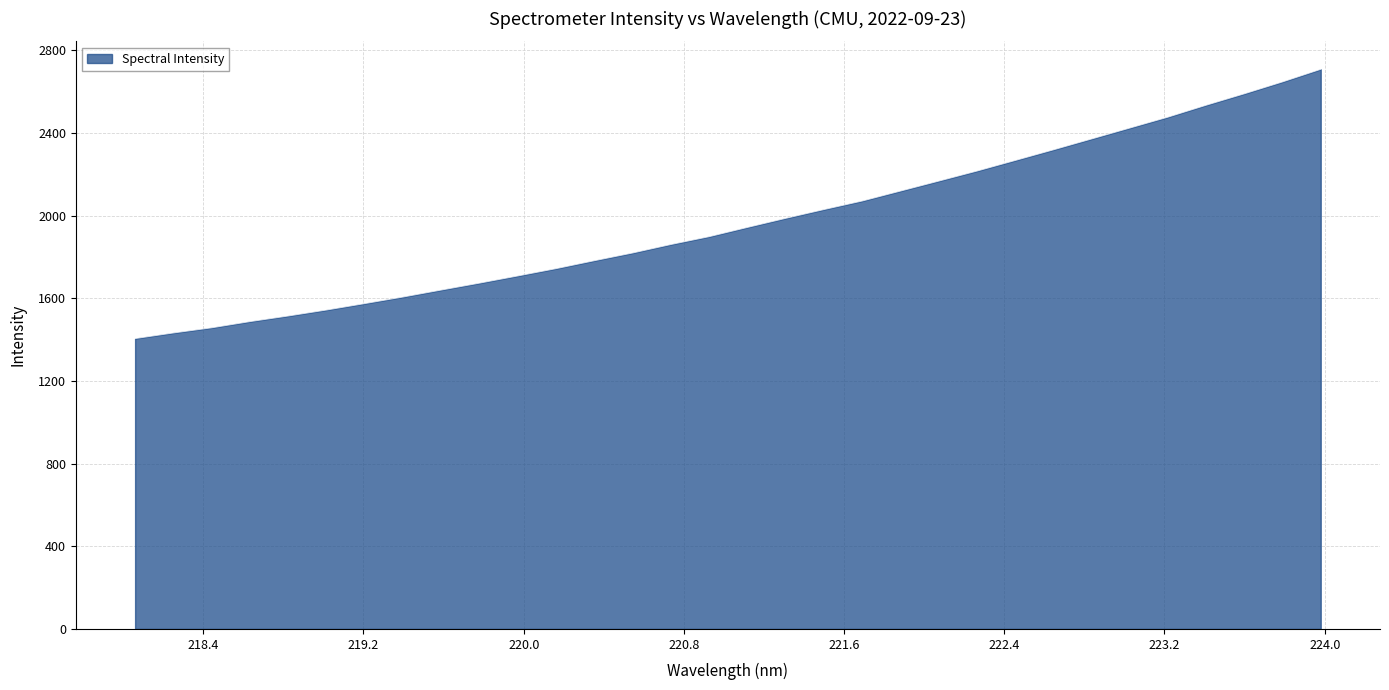

What is the maximum value shown in the chart?

2707.4